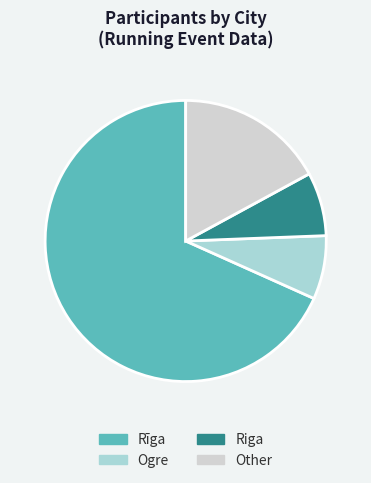

Which category accounts for the majority?

Rīga